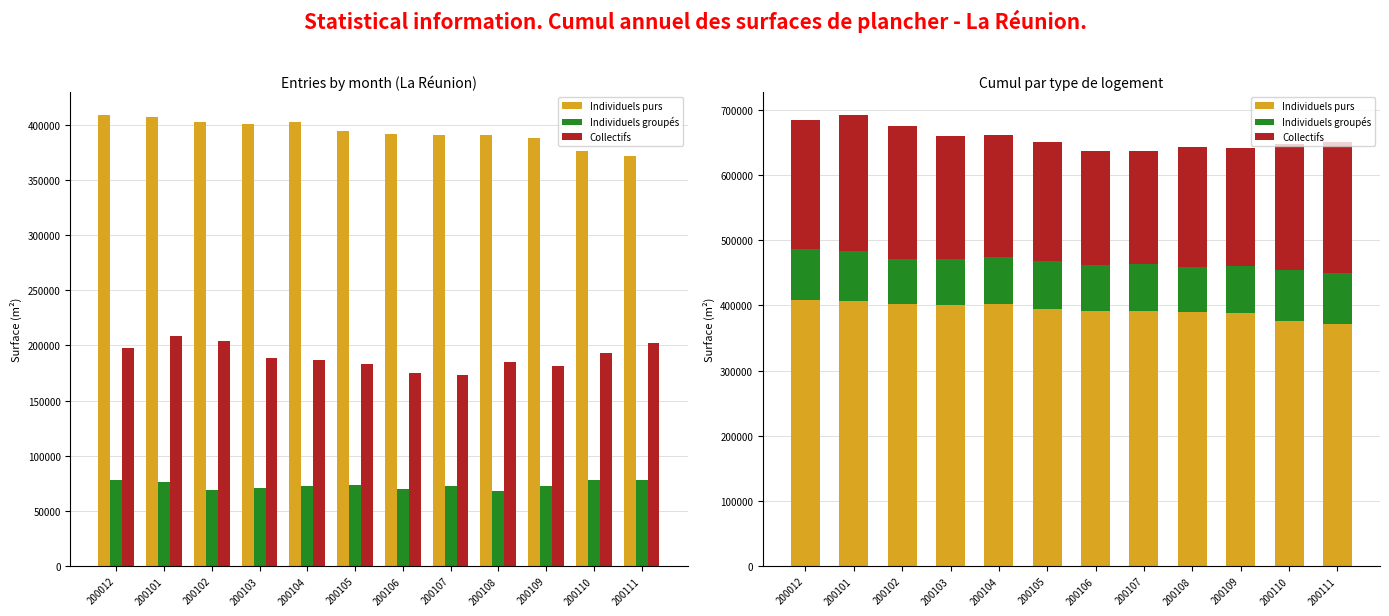

Which category has the highest value in the Collectifs series?

200101